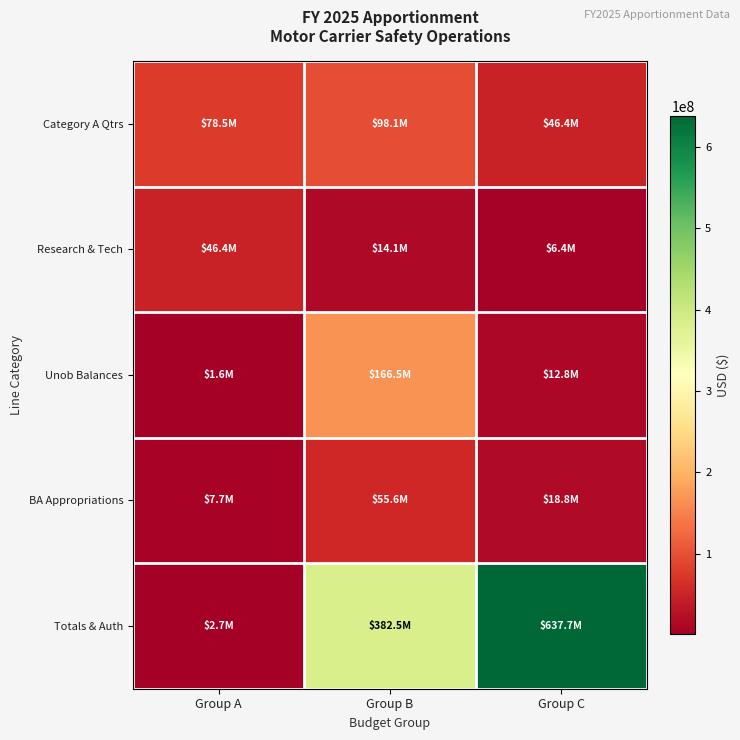

Which series changed the most between Group A and Group C?

Totals & Auth